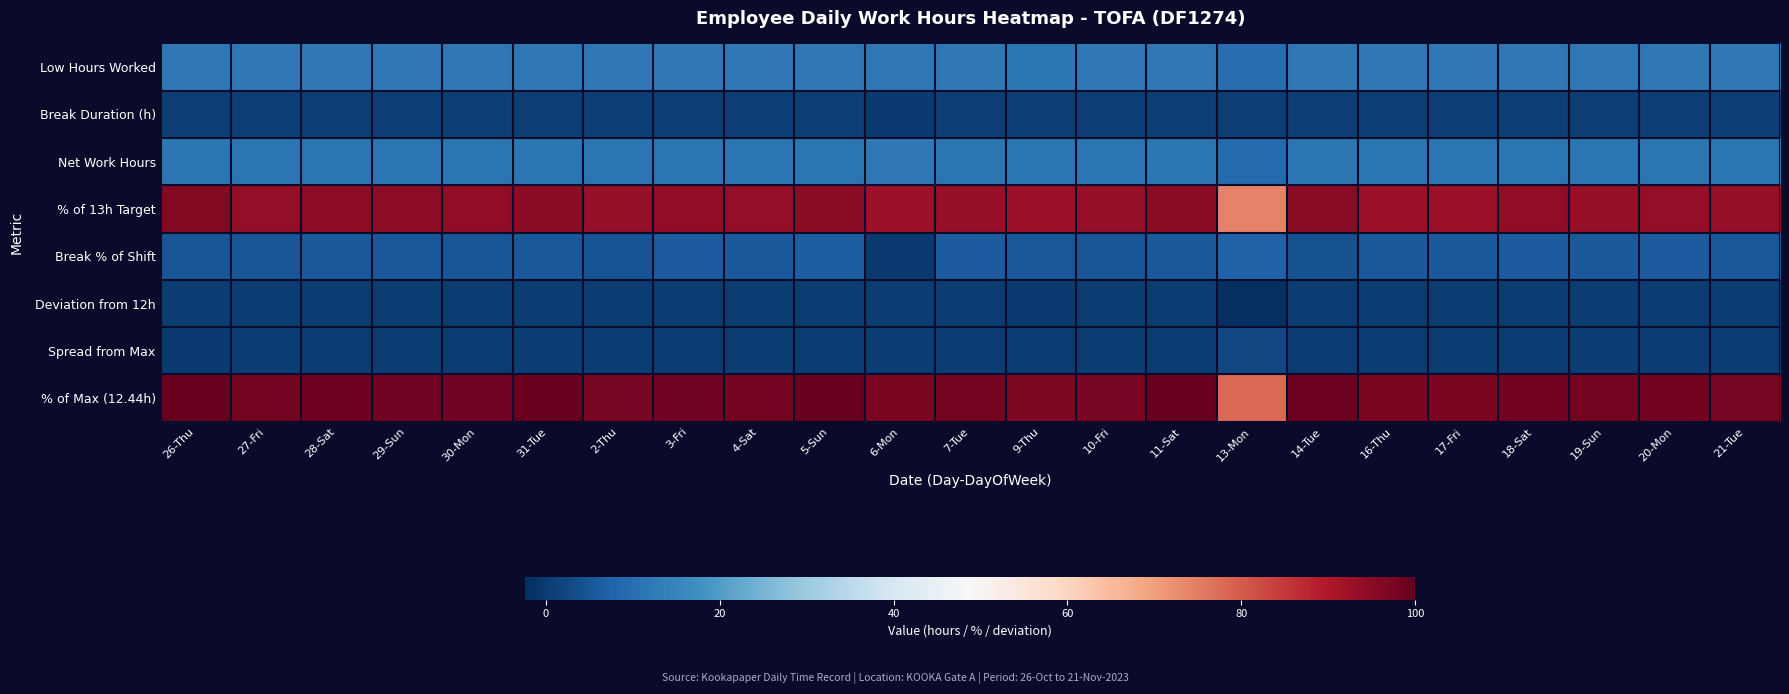

Between 2-Thu and 3-Fri, which is larger?

3-Fri